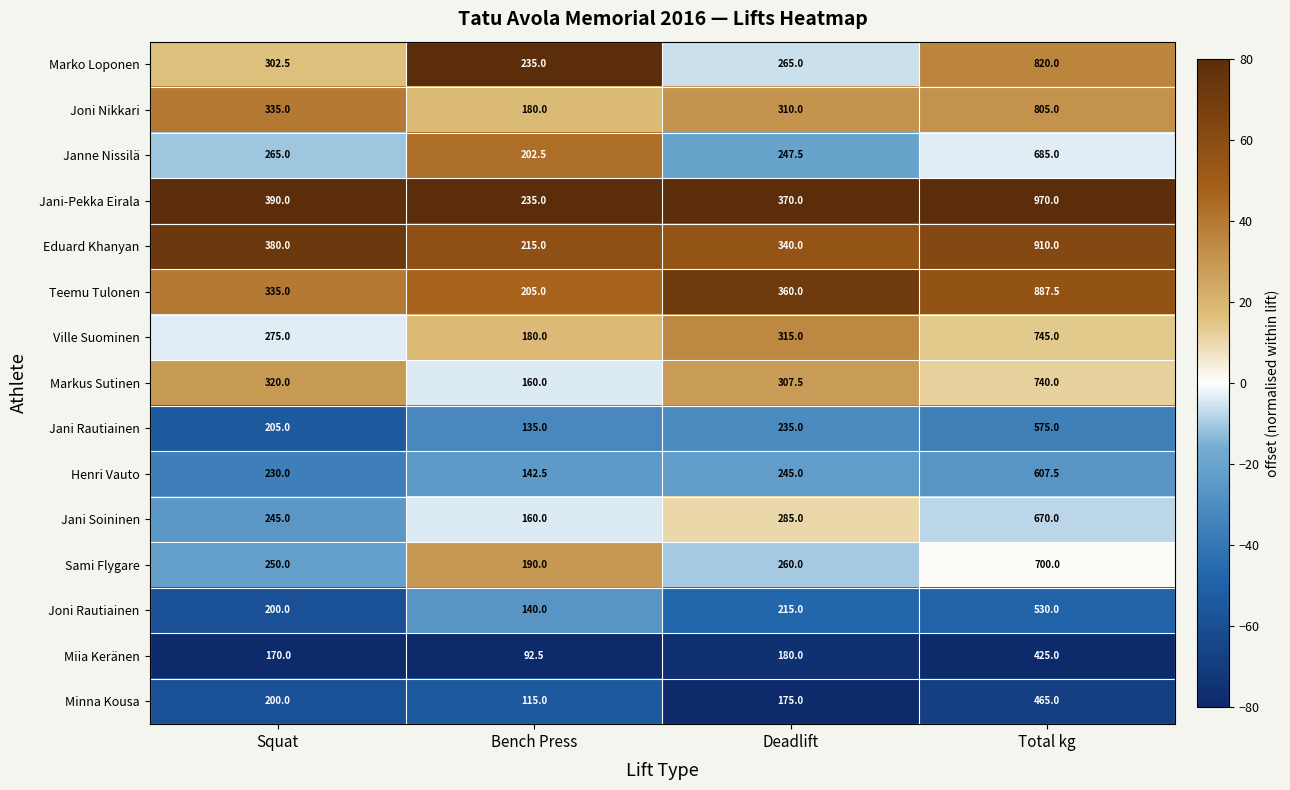

List the series in order of their peak value, highest first.

Jani-Pekka Eirala, Eduard Khanyan, Teemu Tulonen, Marko Loponen, Joni Nikkari, Ville Suominen, Markus Sutinen, Sami Flygare, Janne Nissilä, Jani Soininen, Henri Vauto, Jani Rautiainen, Joni Rautiainen, Minna Kousa, Miia Keränen